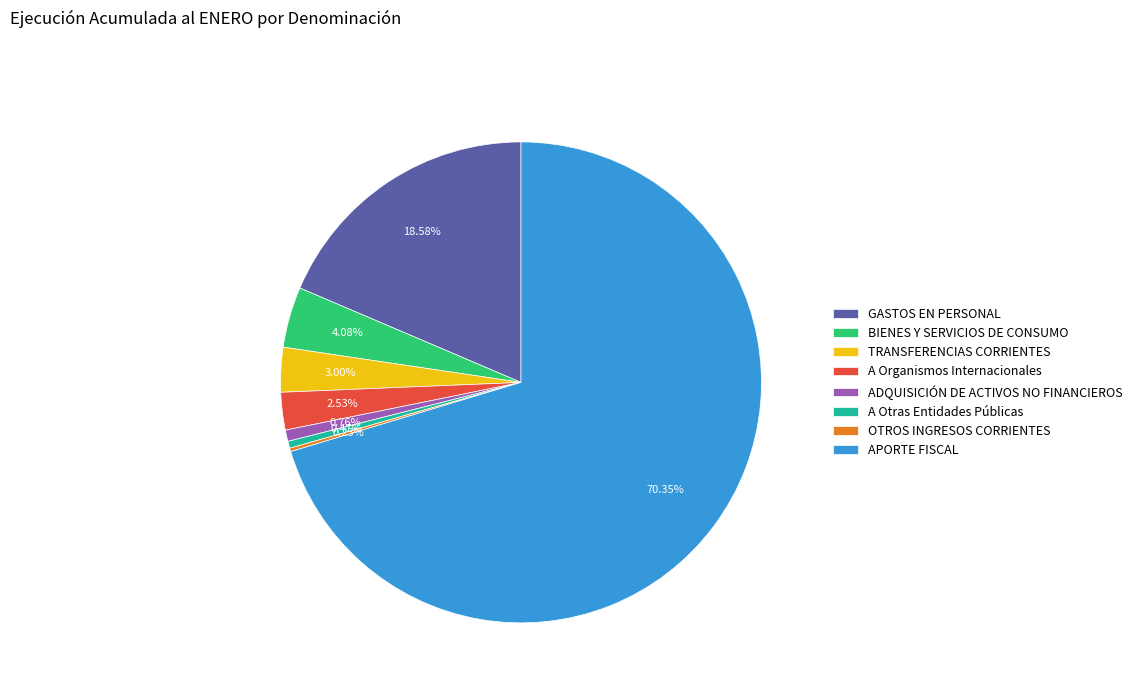

What is the largest slice in the pie chart?

APORTE FISCAL